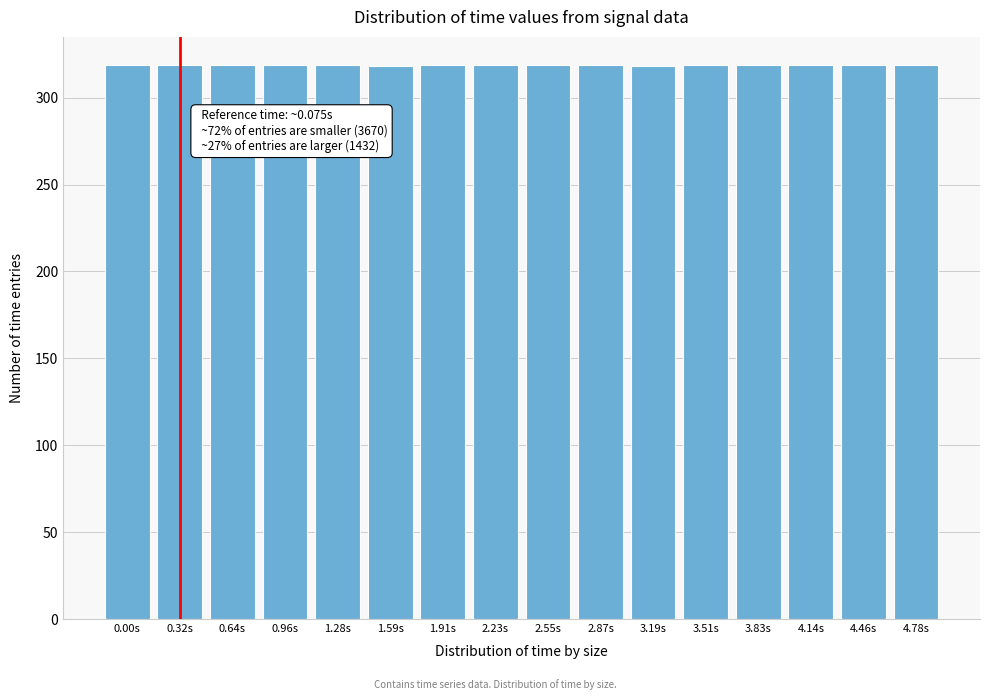

The value at 3.83s is 517. True or false?

False